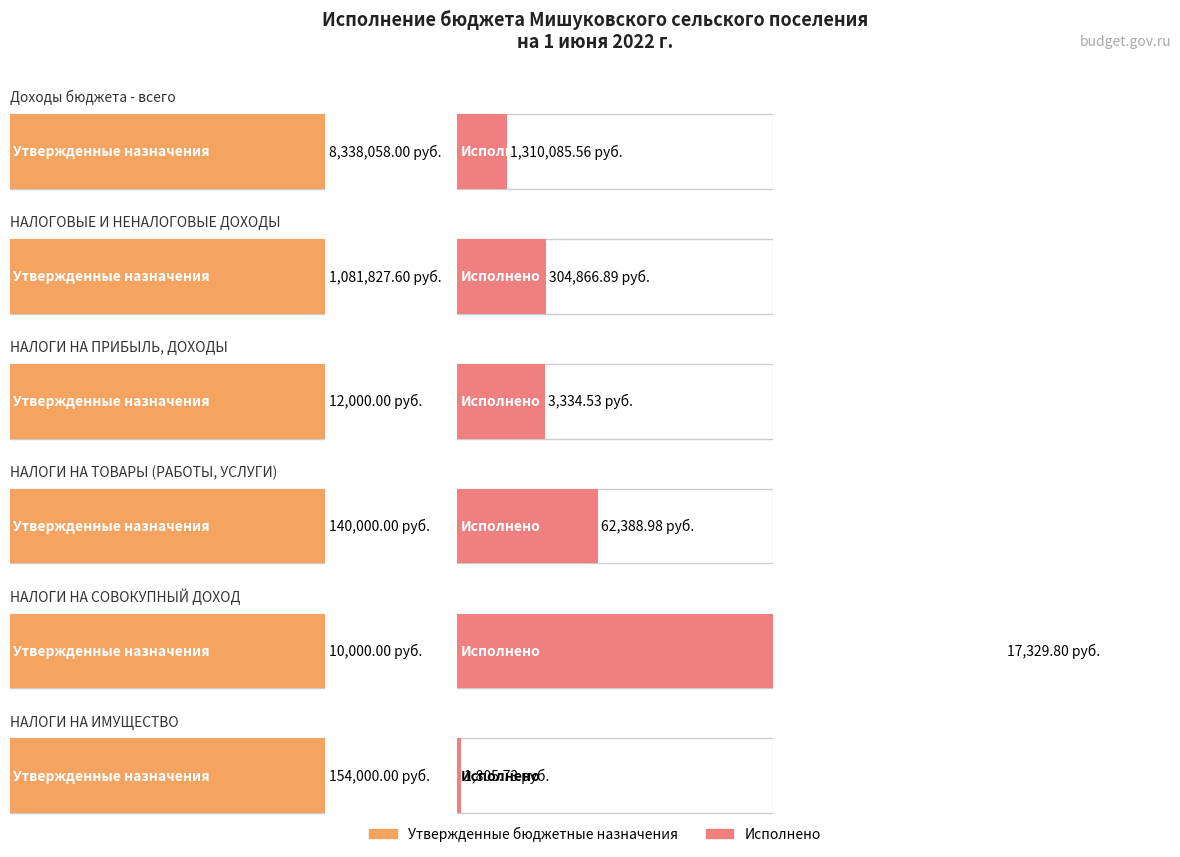

List the series in order of their peak value, highest first.

Утвержденные бюджетные назначения, Исполнено